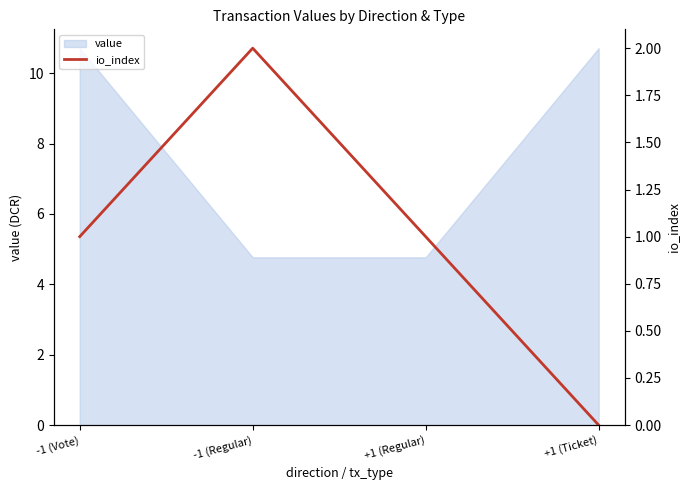

True or false: value has more than 0 interior local peaks.

False